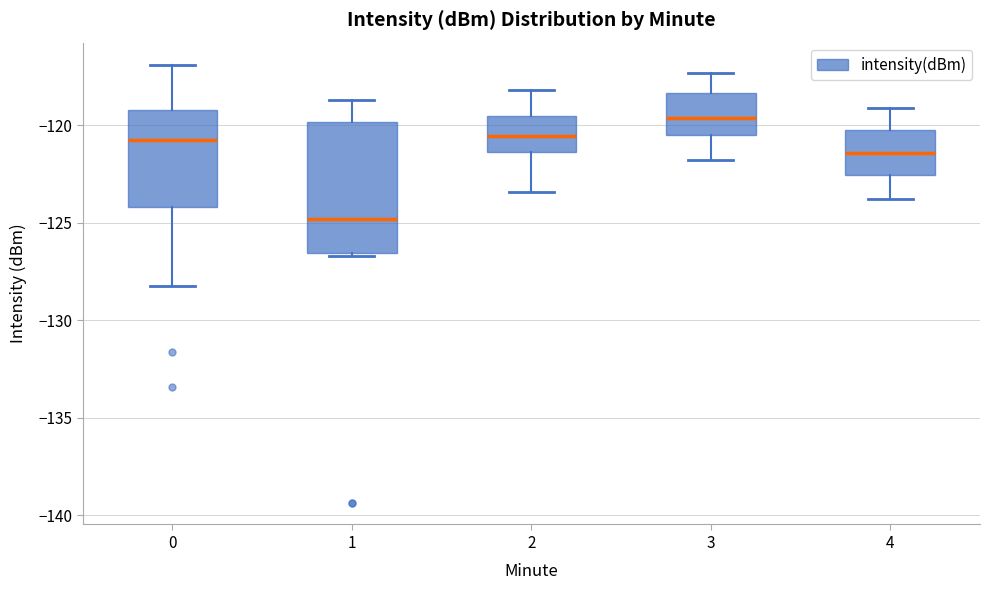

Which box's median line is the highest?

3